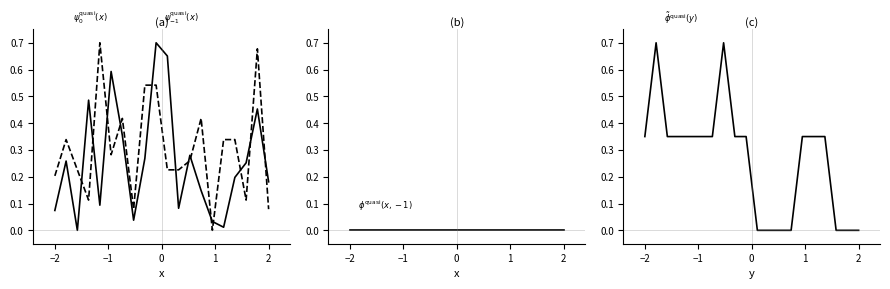

At how many categories does at least one series exceed 0?

20